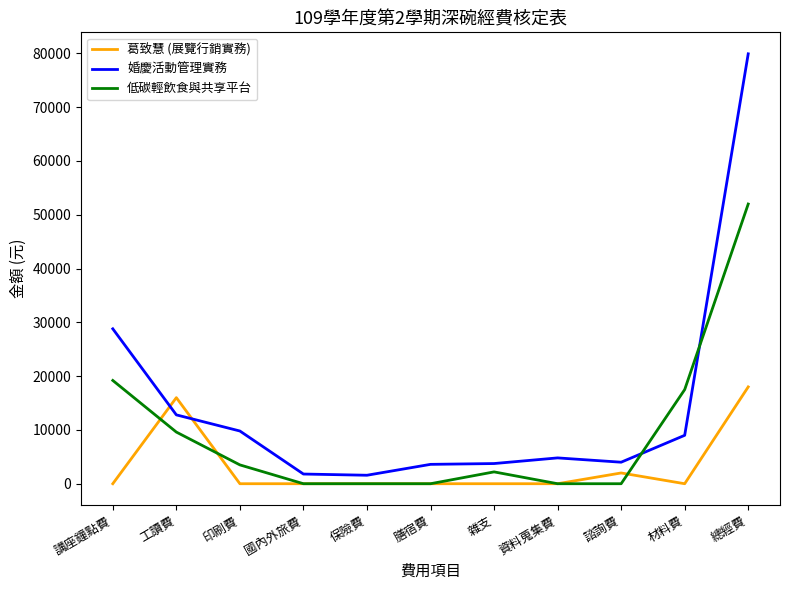

Which series ends up on top after the final intersection of 低碳輕飲食與共享平台 and 婚慶活動管理實務?

婚慶活動管理實務